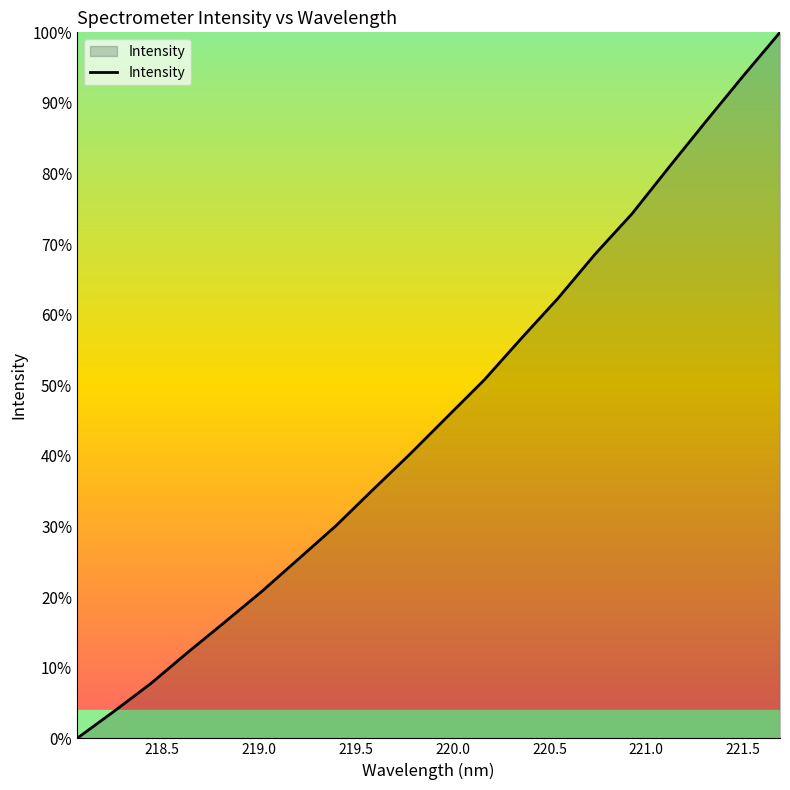

How many categories are shown in the chart?

20